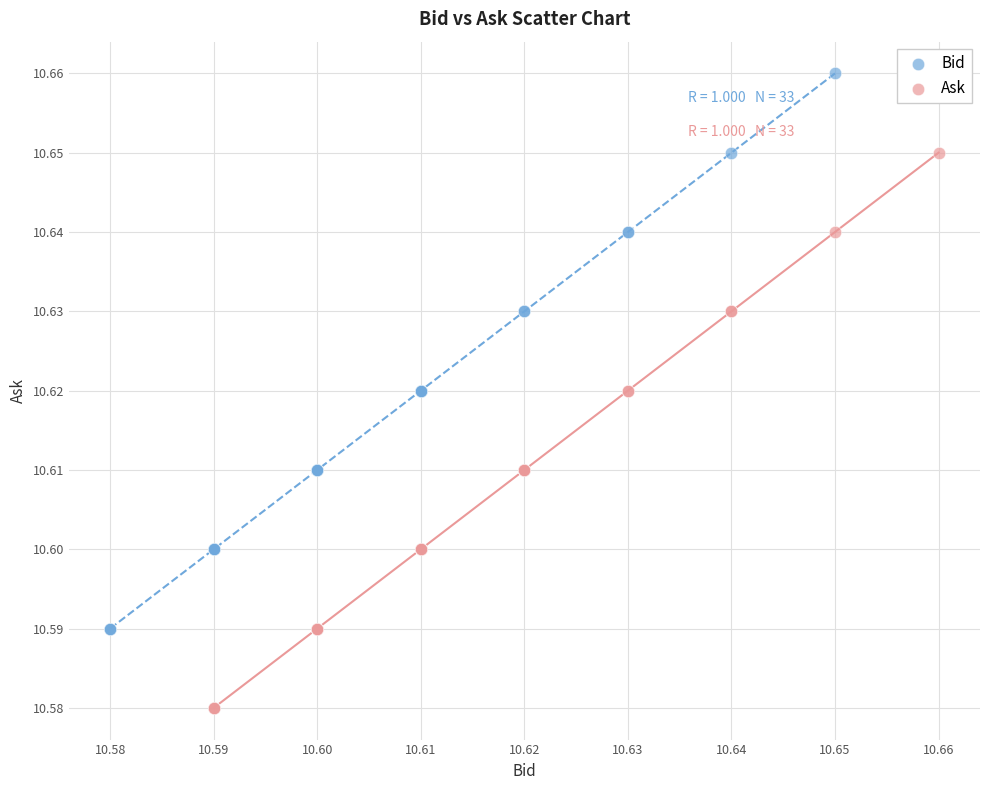

Which series reaches the minimum Y coordinate?

Ask